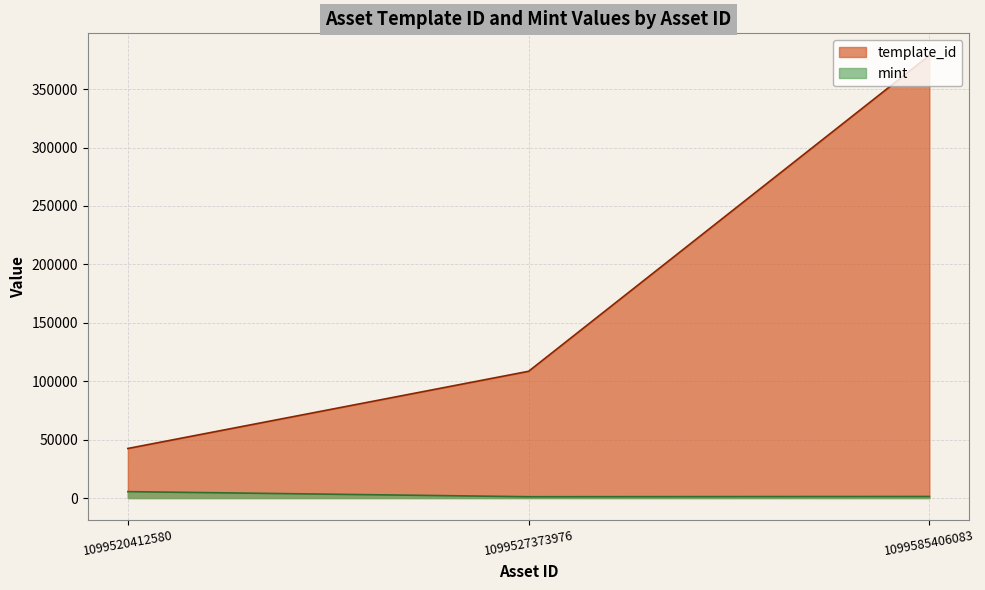

What is the sum of the template_id values at 1099585406083 and 1099527373976?

487281